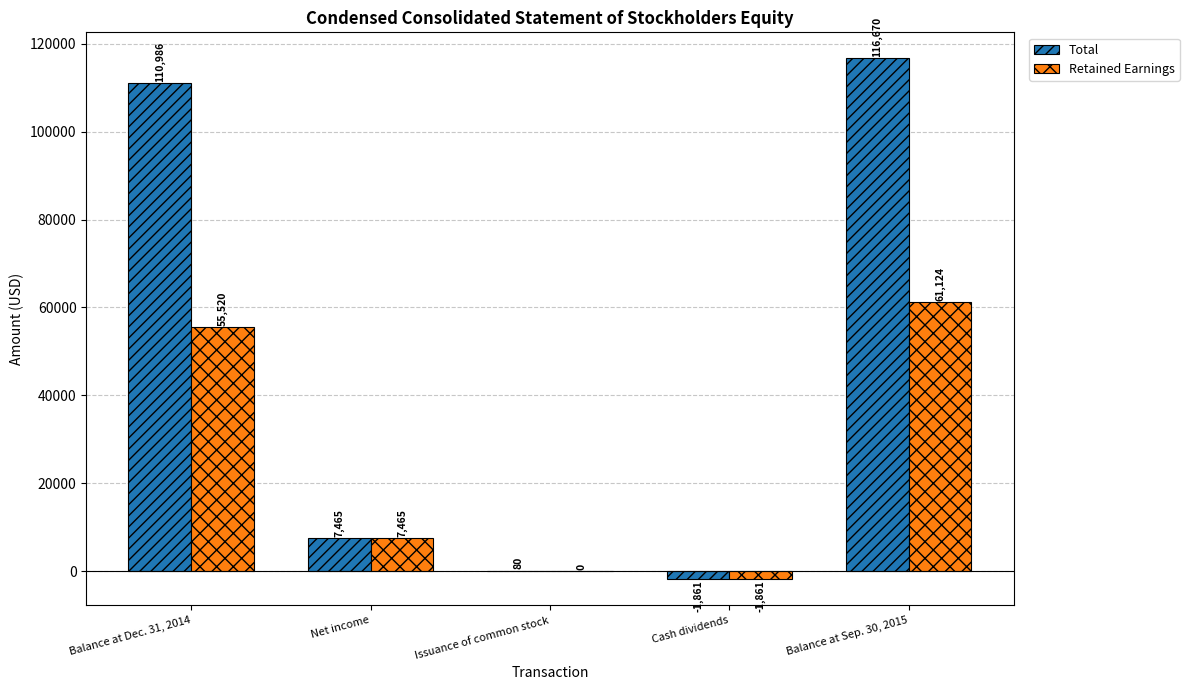

Where is Total nearest to the value 57404?

Net income